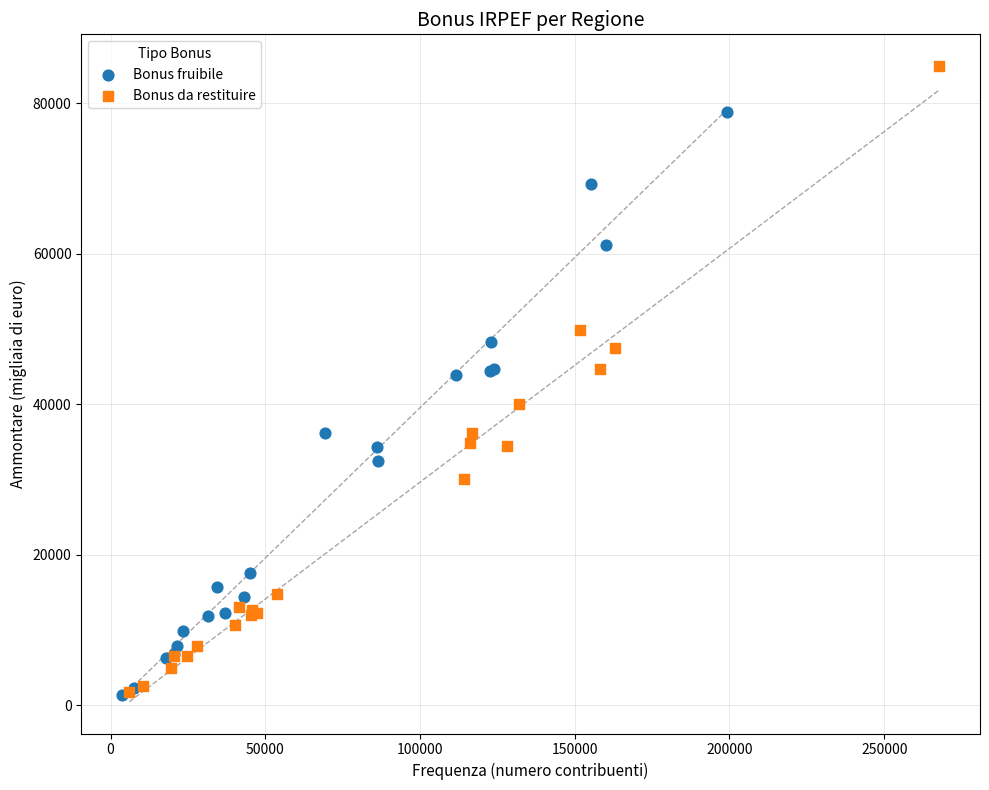

Which series has the widest spread of Y values?

Bonus da restituire